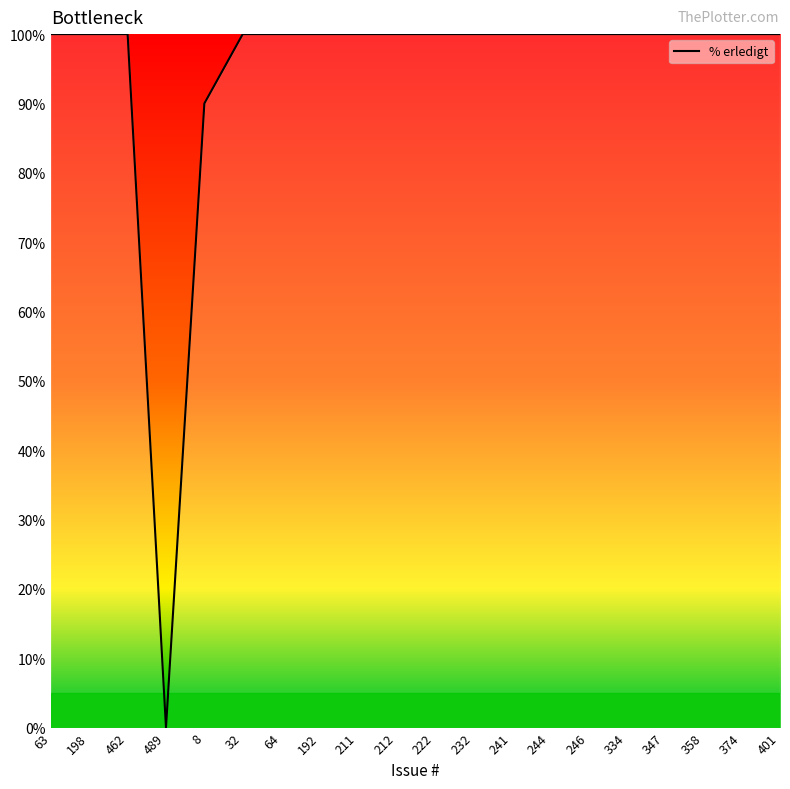

At which label is the value closest to 50?

8